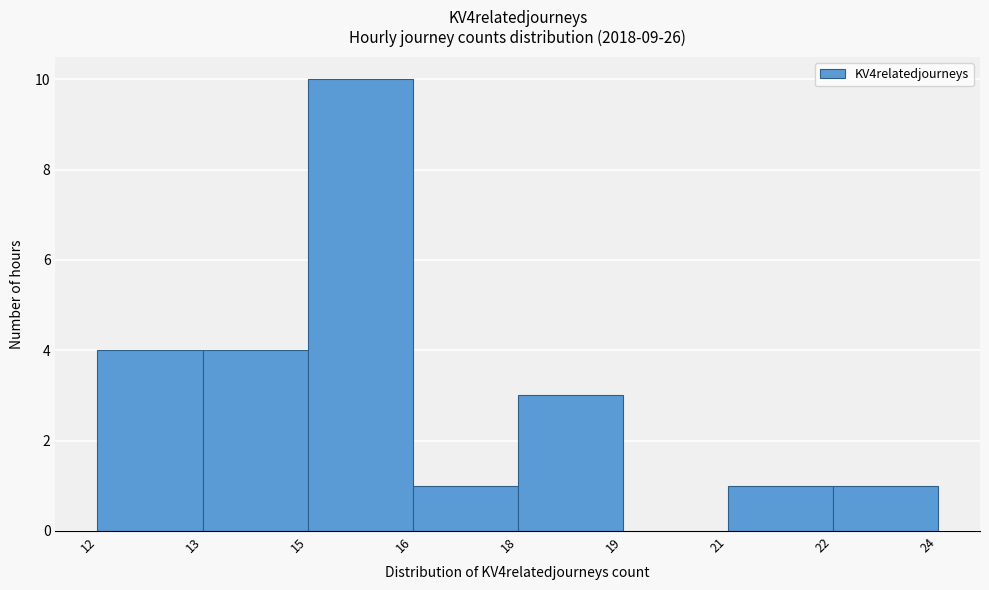

Reading left to right, what are all the values shown in this chart?

12=4	13=4	15=10	16=1	18=3	19=0	21=1	22=1